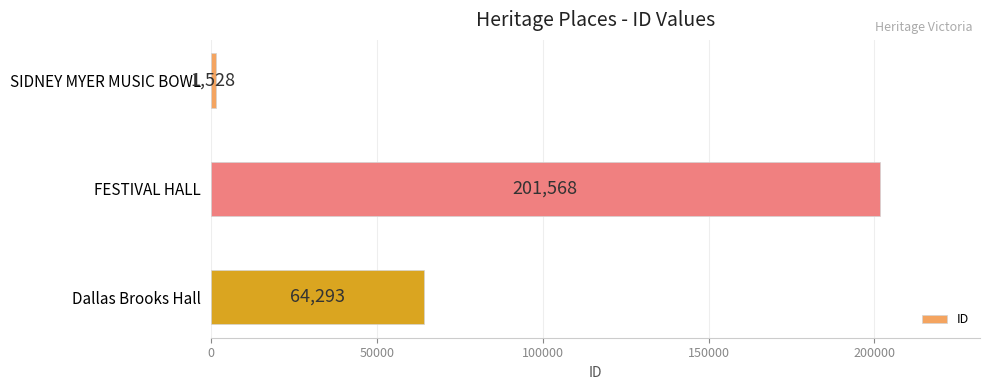

What is the sum of all values?

267389